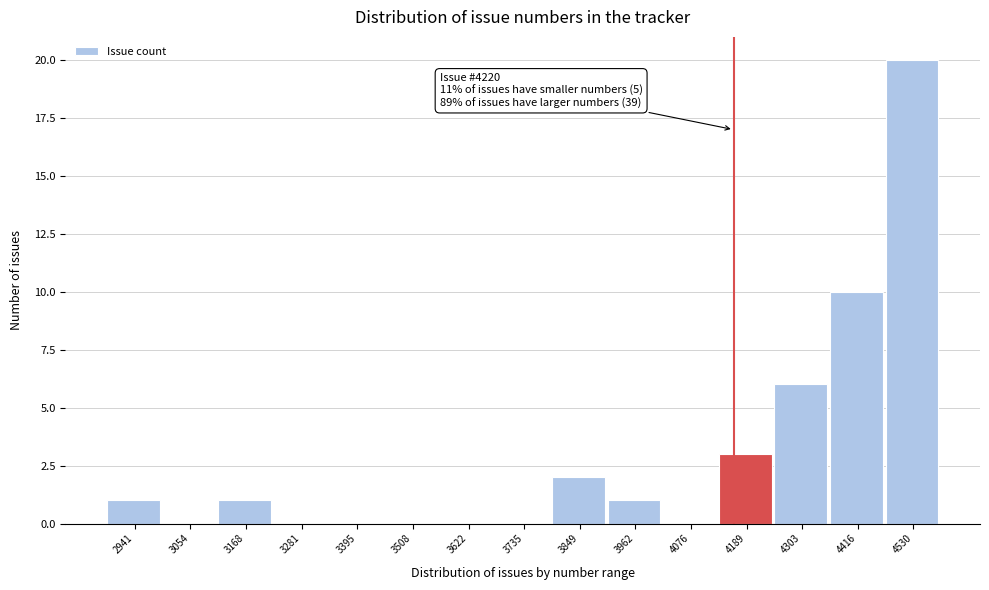

Reading left to right, list all the values displayed in this chart.

2941=1	3054=0	3168=1	3281=0	3395=0	3508=0	3622=0	3735=0	3849=2	3962=1	4076=0	4189=3	4303=6	4416=10	4530=20